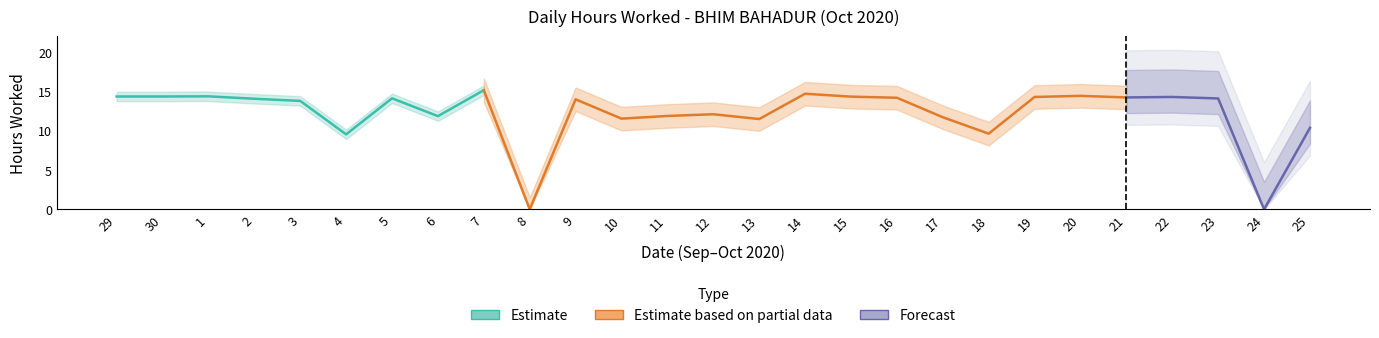

Where is the first local maximum?

1